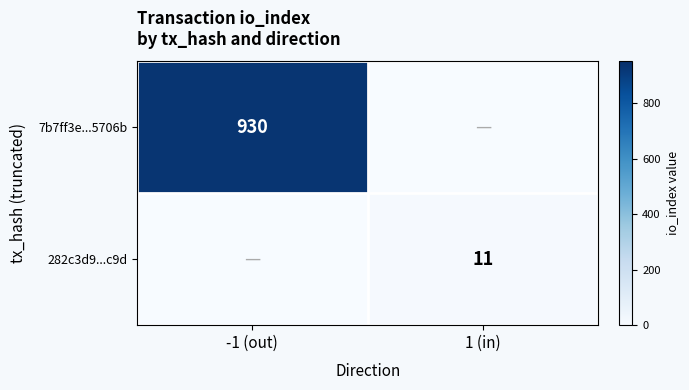

True or false: 7b7ff3e...5706b has a value of 930 at -1 (out).

True